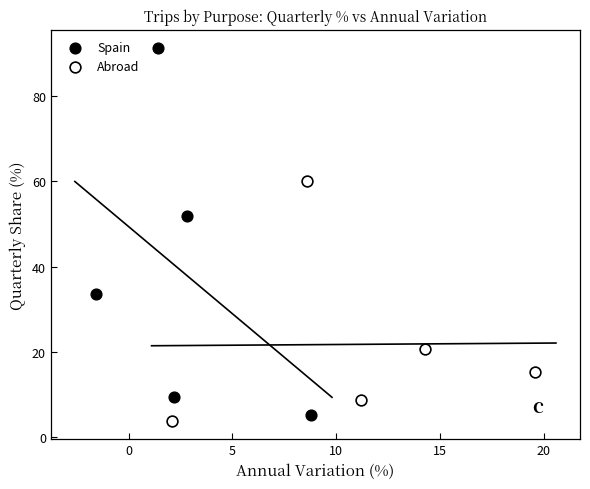

Which series has the widest spread of Y values?

Spain